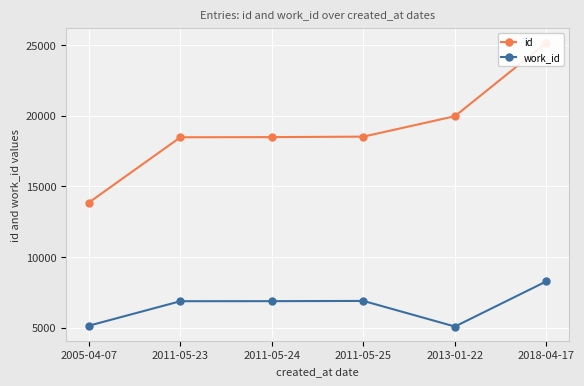

How many lines are shown in the chart?

2